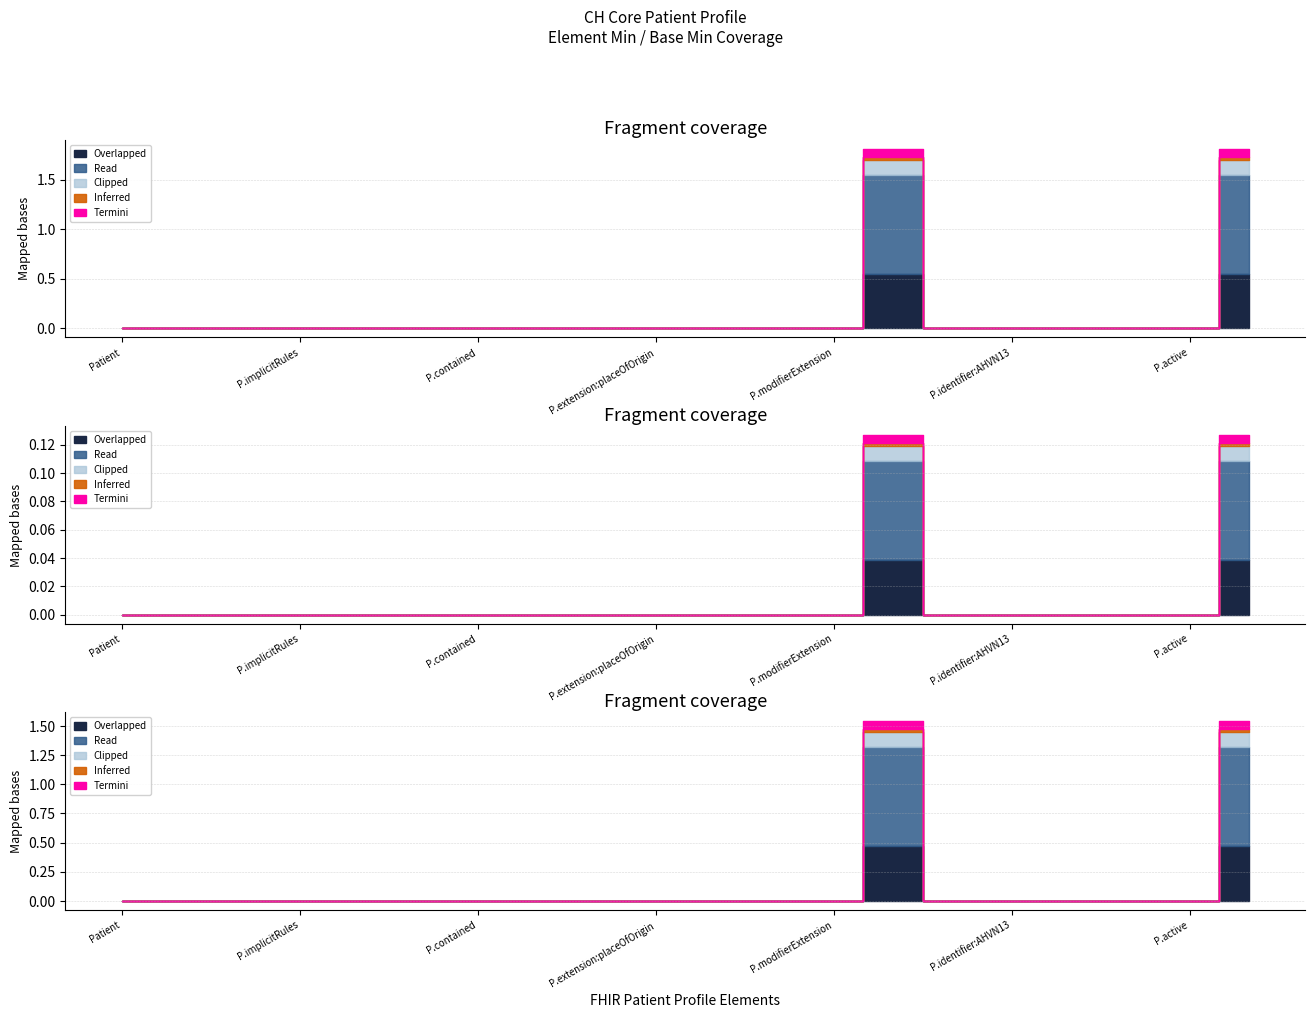

True or false: Base_Min has more than 0 interior local peaks.

False